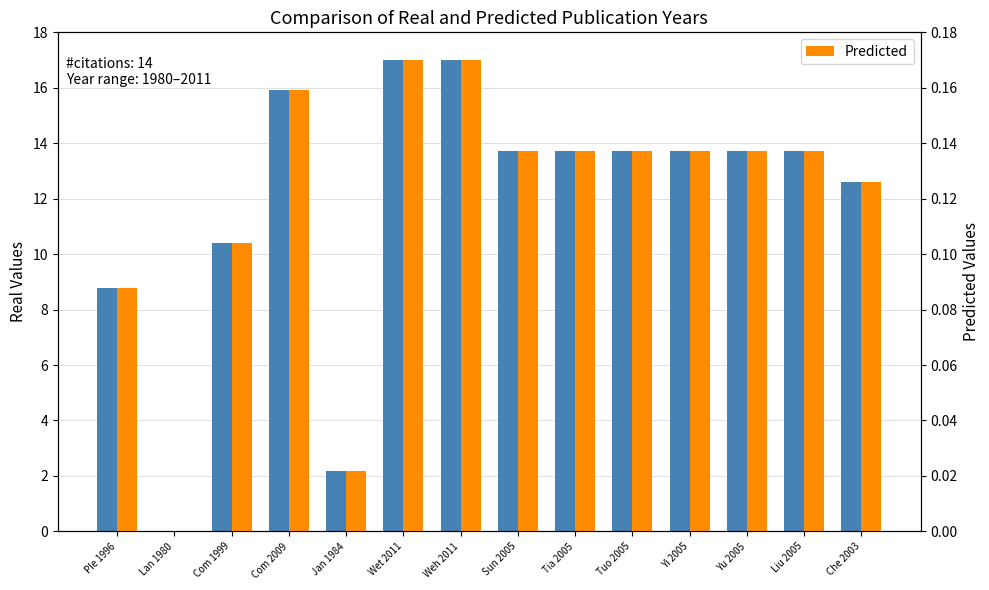

What is the value of the Real Values bar at the 7th from the left?

17.0